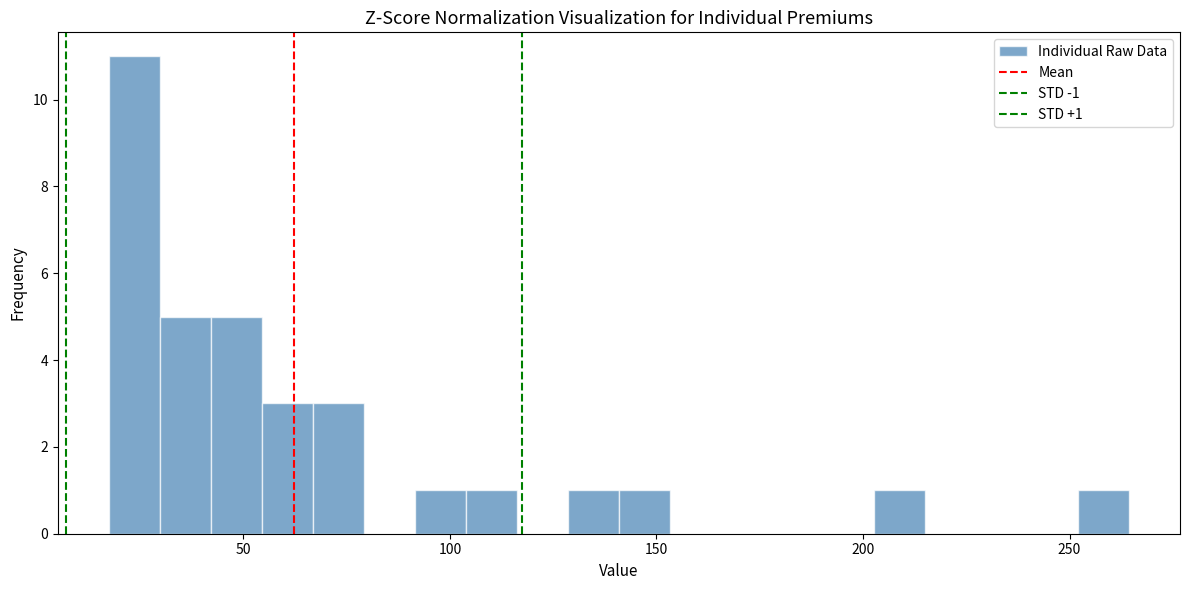

Read against the x-axis, roughly where is the centre of the tallest bar?

25